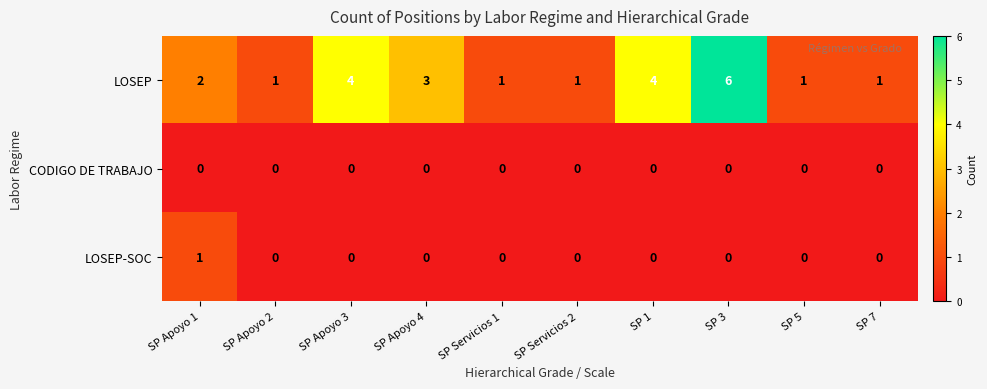

What is the sum of the LOSEP values at SP 1 and SP Servicios 1?

5